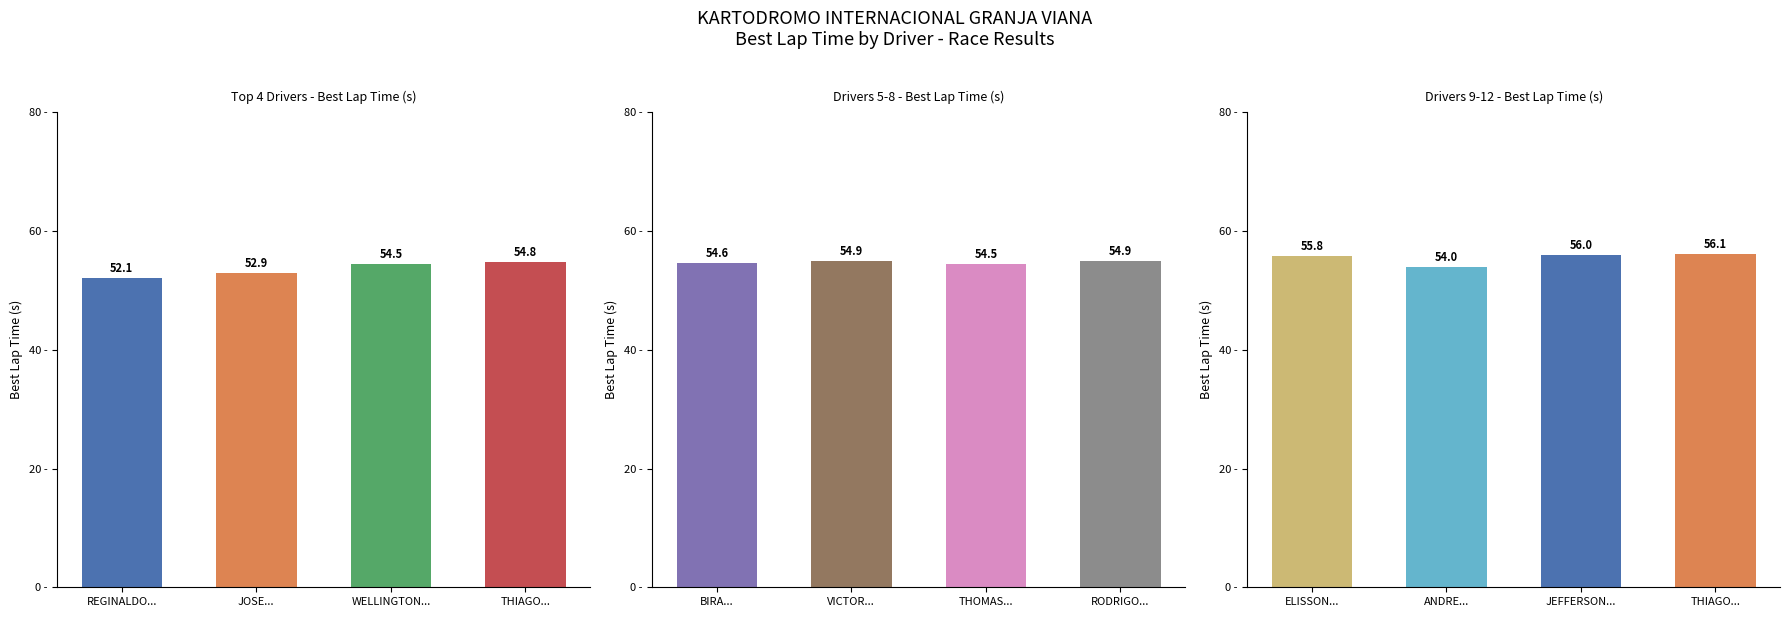

What is the greatest value displayed?

56.1